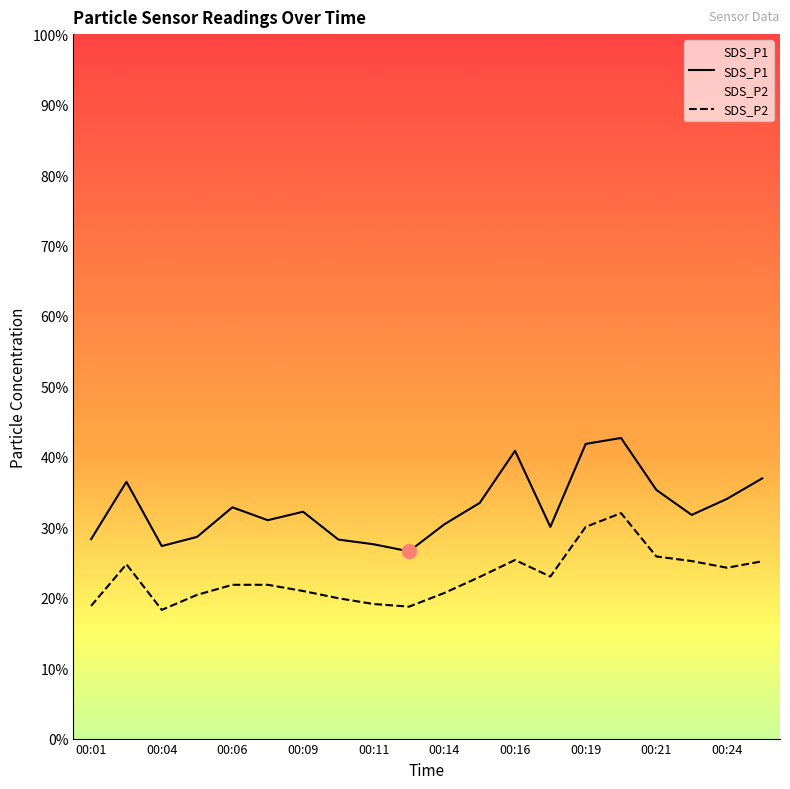

List the series in order of their peak value, lowest first.

SDS_P2, SDS_P1